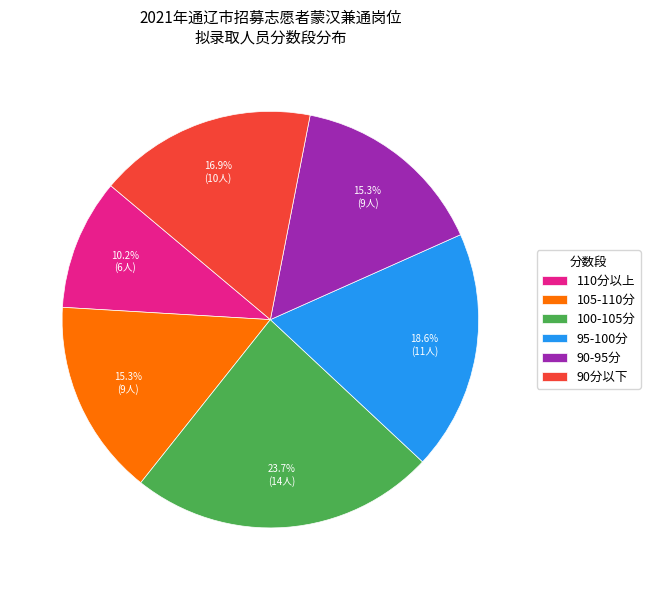

Do 90分以下 and 100-105分 together represent more than half of the pie?

No